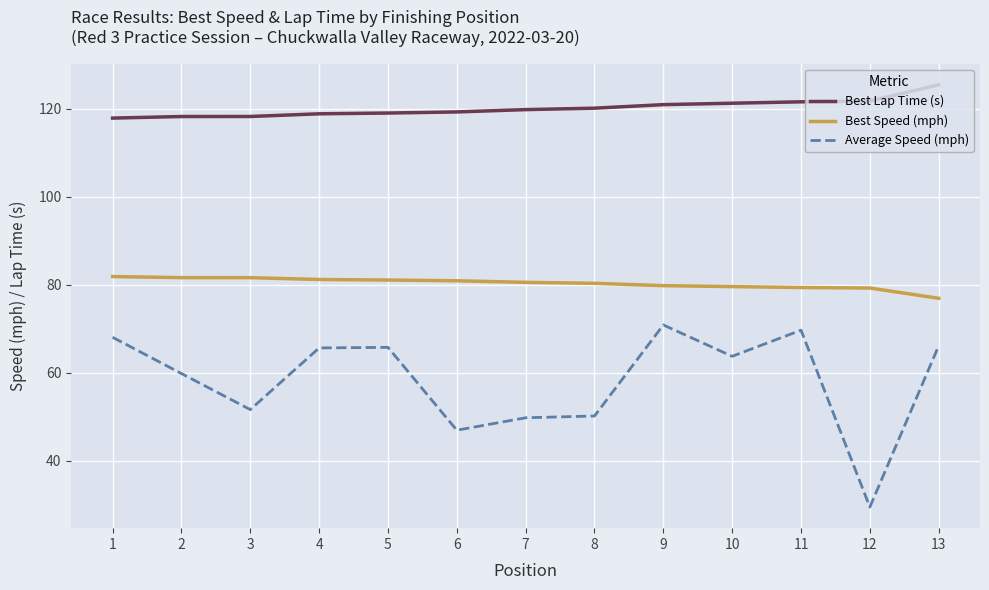

What is the total value across all series at 13?

268.5